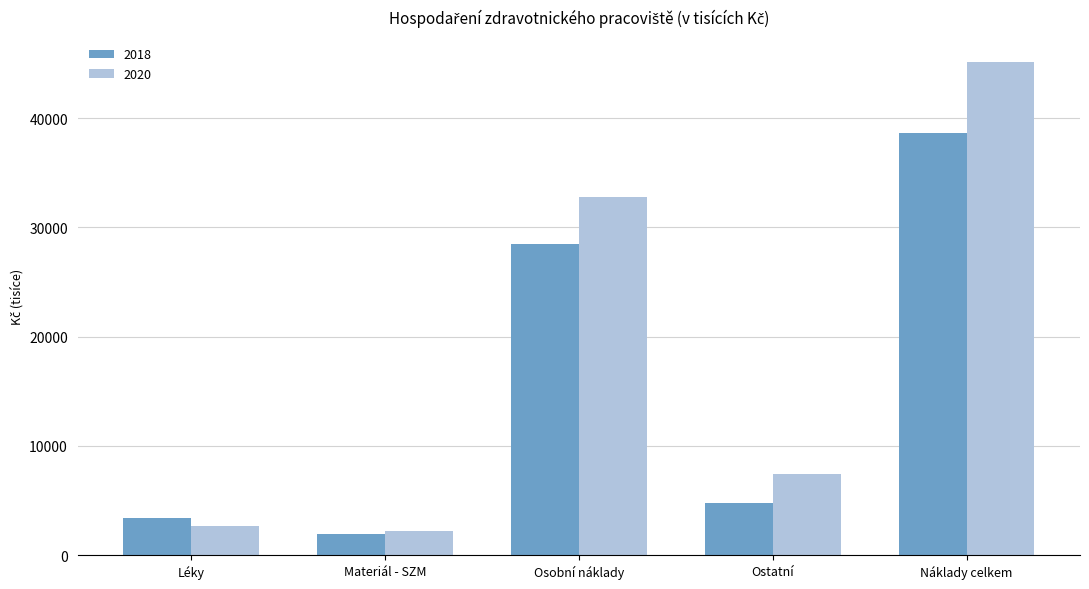

At which category does the chart reach its peak across all series?

Náklady celkem